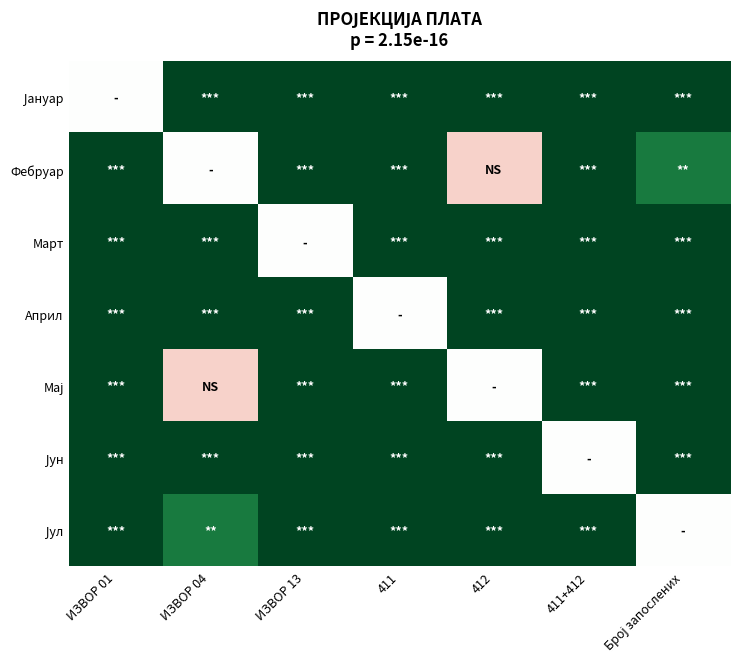

Between 411+412 and ИЗВОР 04, which is larger?

411+412